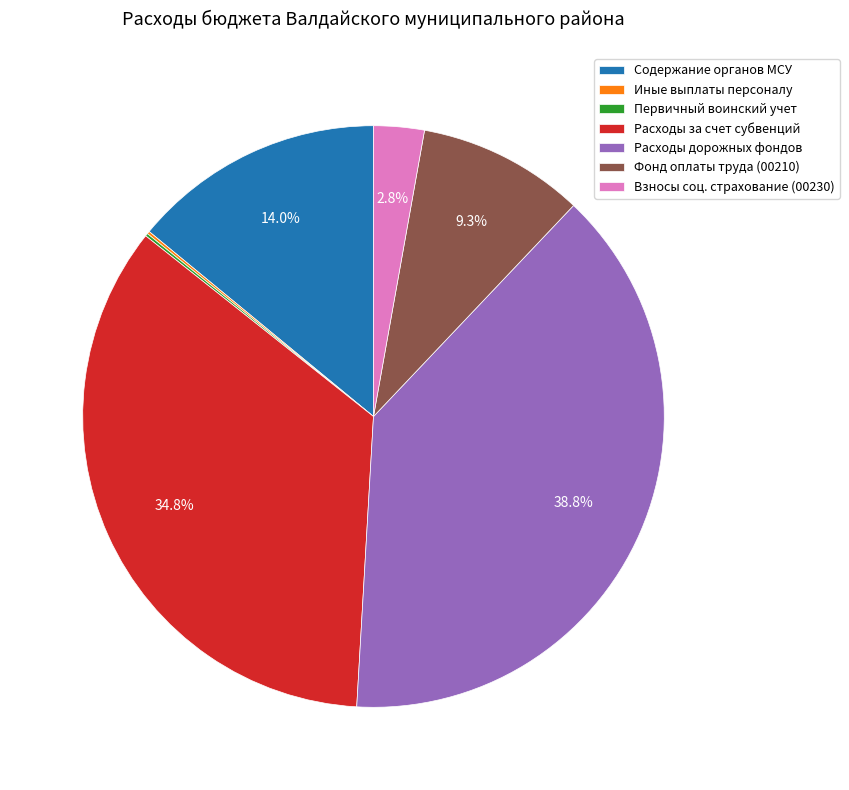

Which category has the biggest portion of the pie?

Расходы дорожных фондов